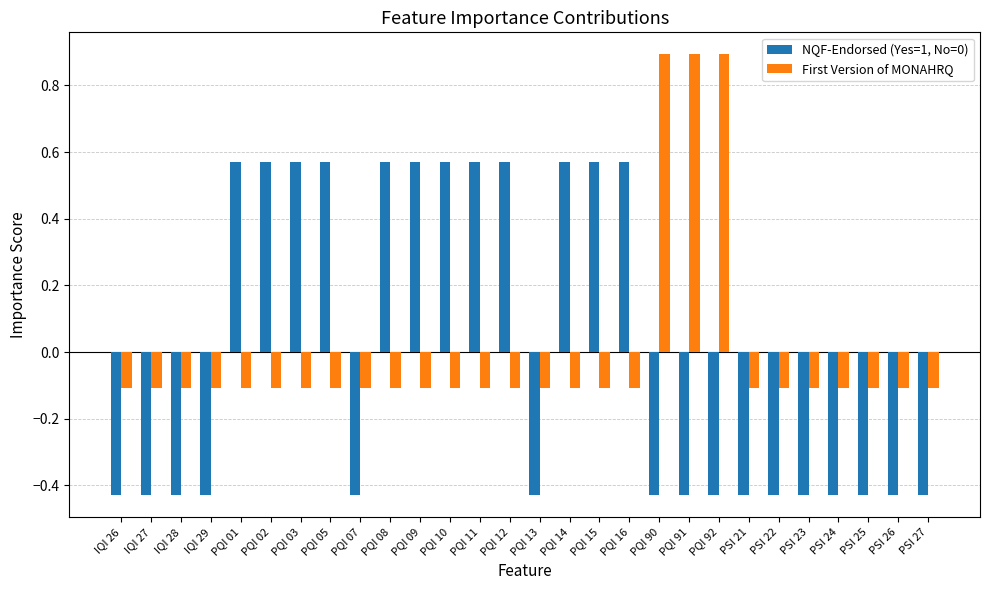

What is the spread (max minus min) of values at PSI 27?

0.3